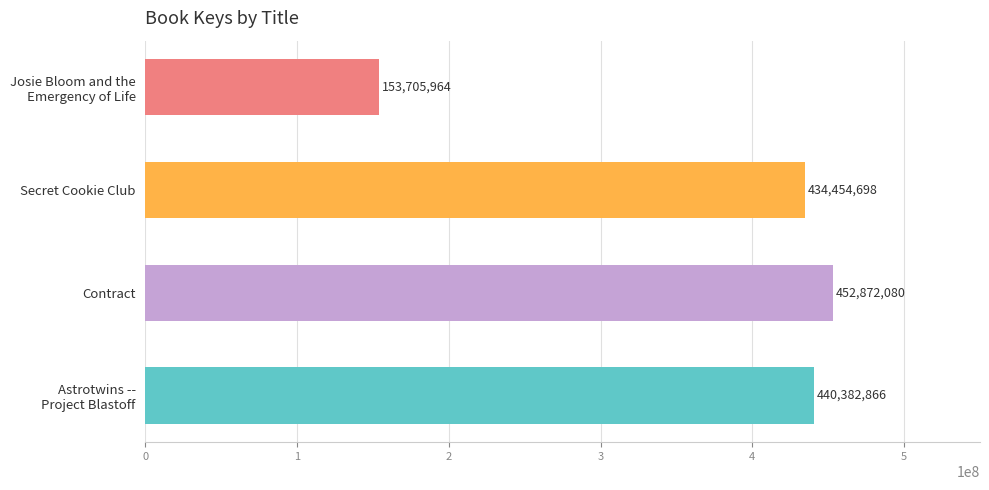

Which has a higher value, Contract or Secret Cookie Club?

Contract